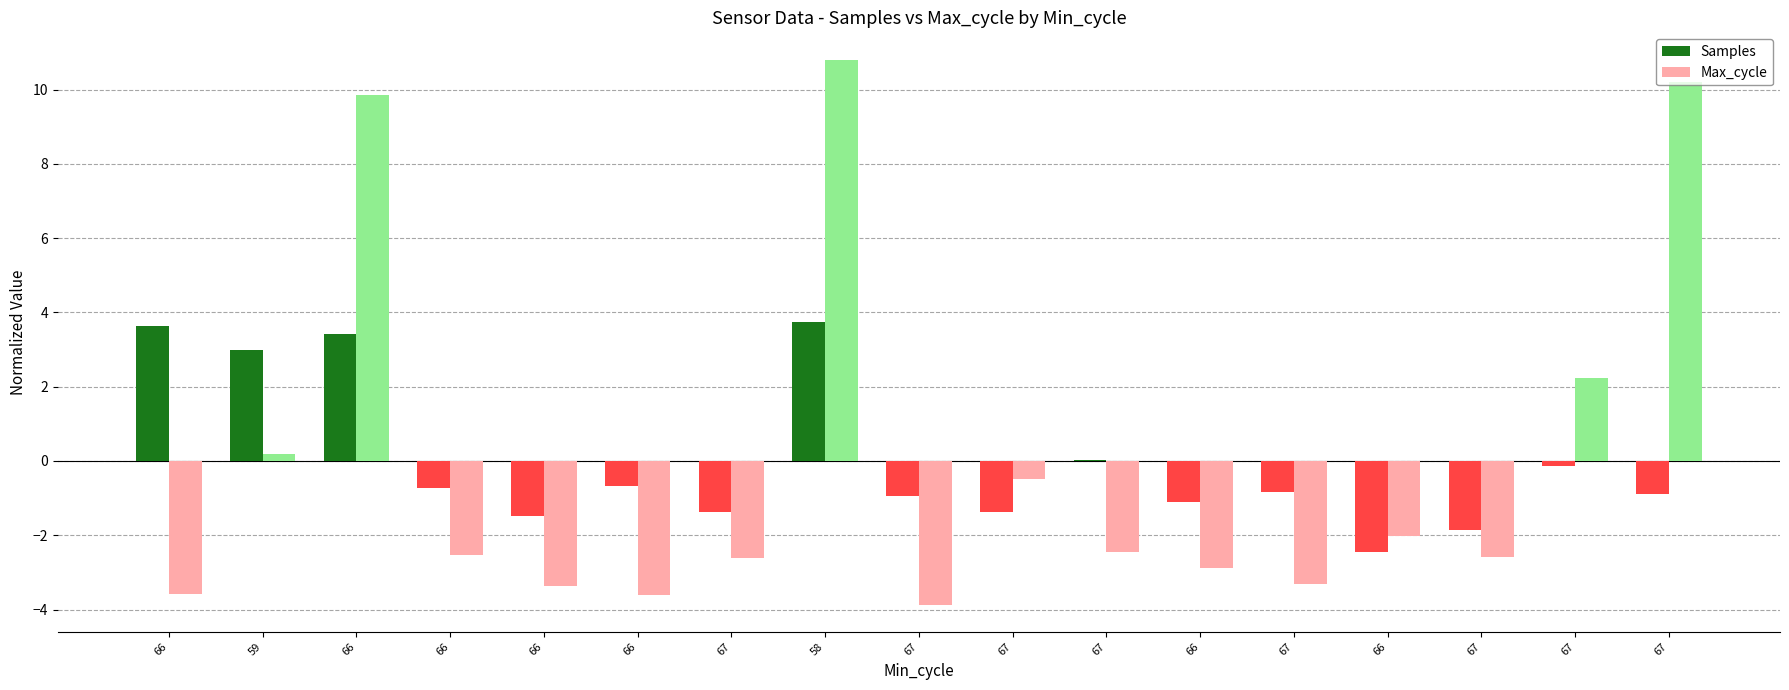

Reading left to right, what are all the values shown in this chart?

Samples: 3.6	3.0	3.4	-0.7	-1.5	-0.7	-1.4	3.7	-1.0	-1.4	0.0	-1.1	-0.8	-2.4	-1.9	-0.1	-0.9
Max_cycle: -3.6	0.2	9.9	-2.5	-3.4	-3.6	-2.6	10.8	-3.9	-0.5	-2.5	-2.9	-3.3	-2.0	-2.6	2.2	10.2